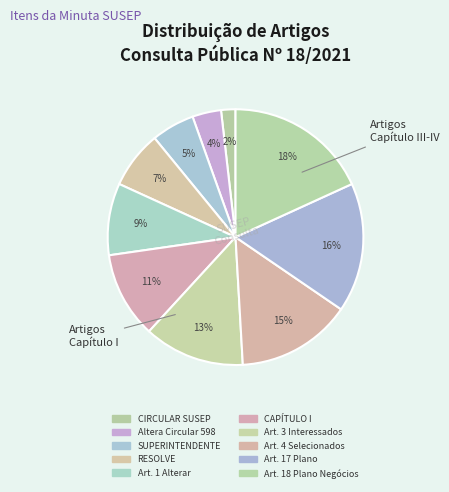

Count the number of slices in the pie.

10